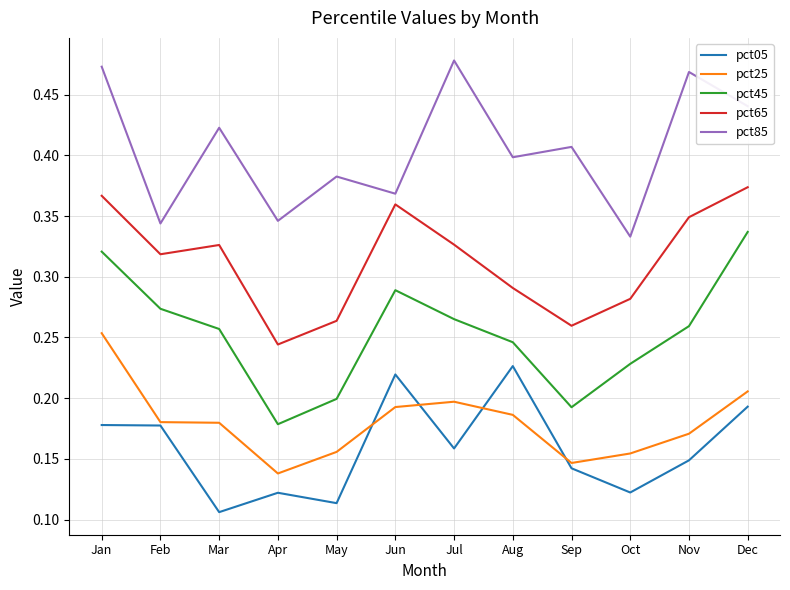

List the series in order of their peak value, highest first.

pct85, pct65, pct45, pct25, pct05